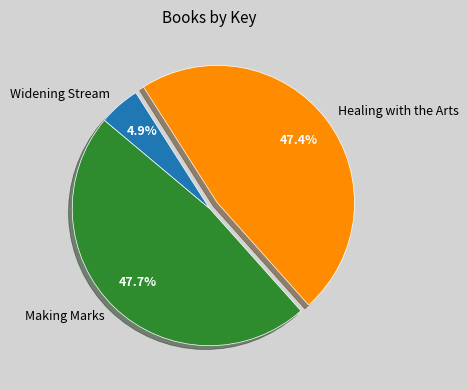

To the nearest percent, what percentage of the pie is Widening Stream?

5%